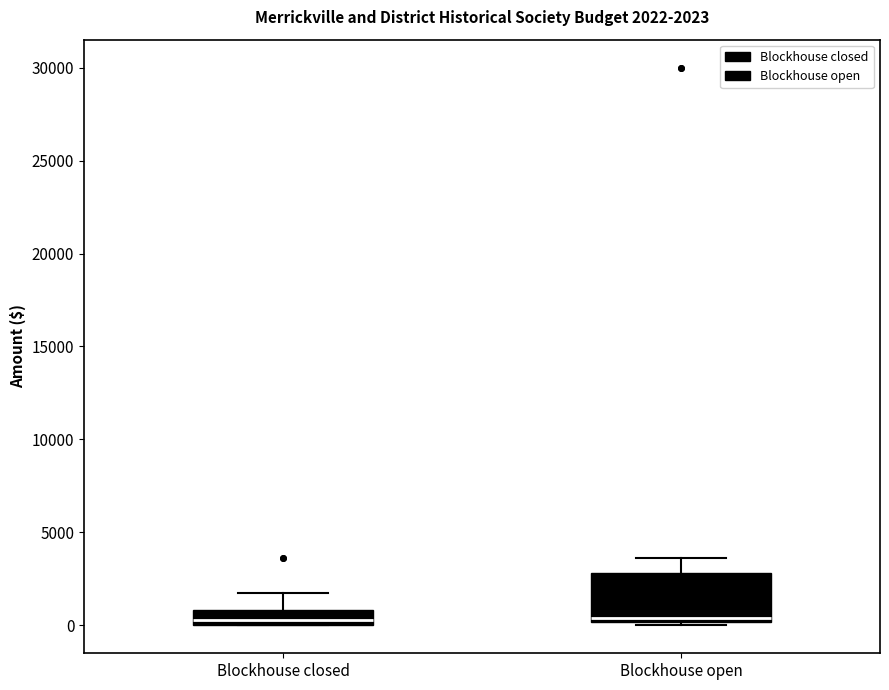

Comparing the boxes themselves (not the whiskers), which one is the tallest?

Blockhouse open